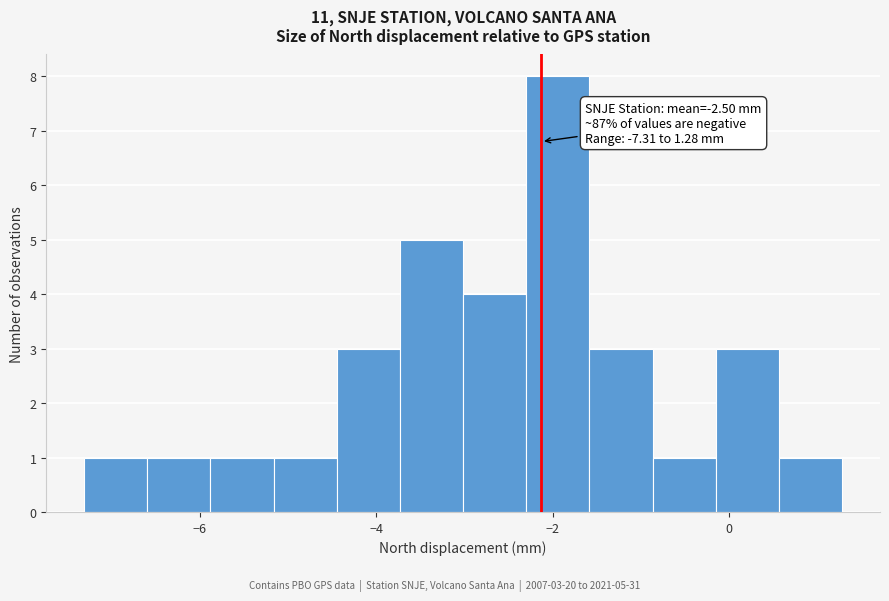

Around what value on the x-axis is the tallest bar? Give the approximate position of its centre, as read against the axis.

-2.0